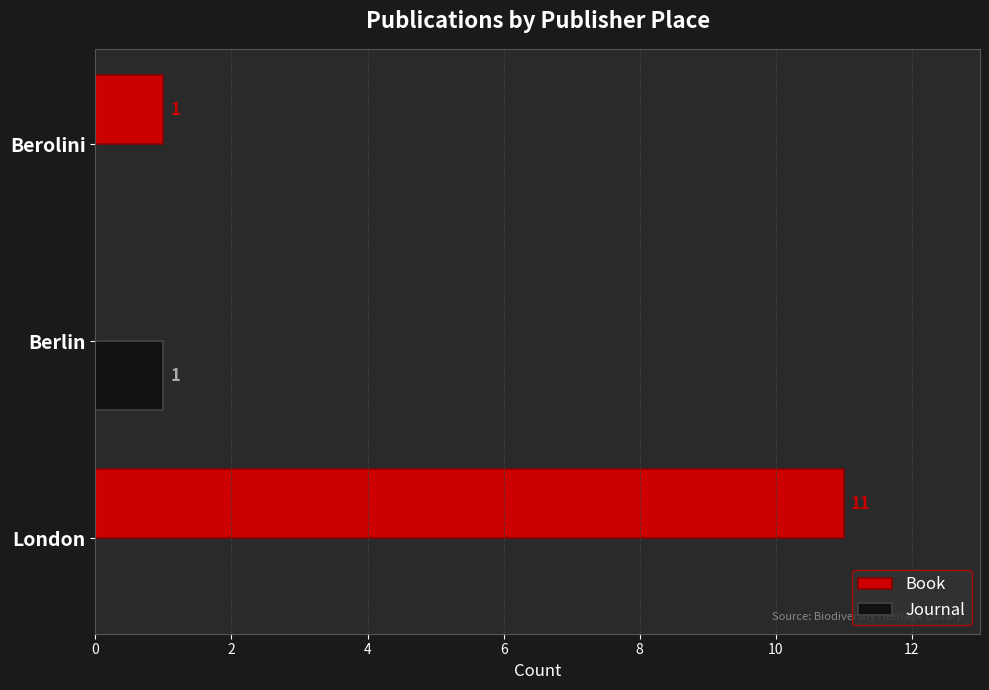

What is the sum of all Journal values?

1